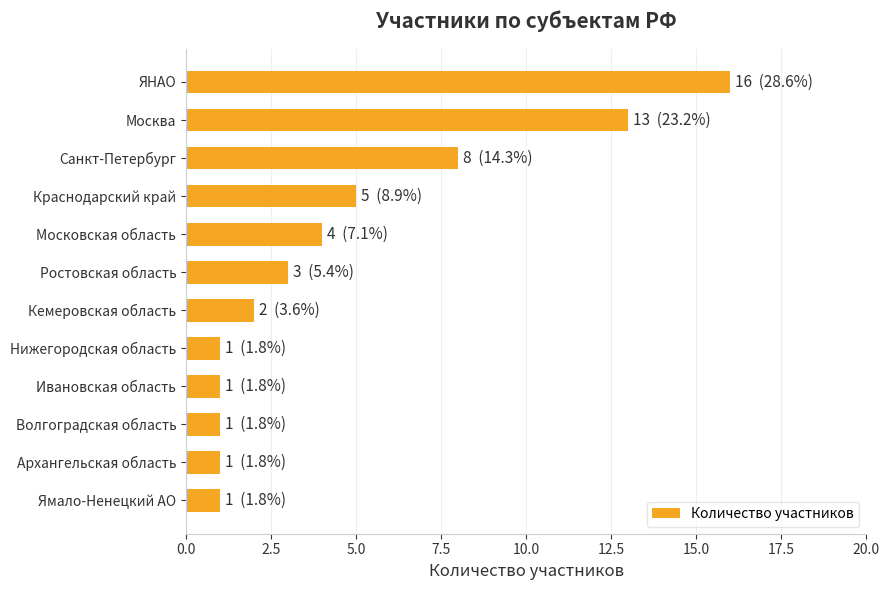

The chart shows a value of 1 at Ямало-Ненецкий АО. True or false?

True